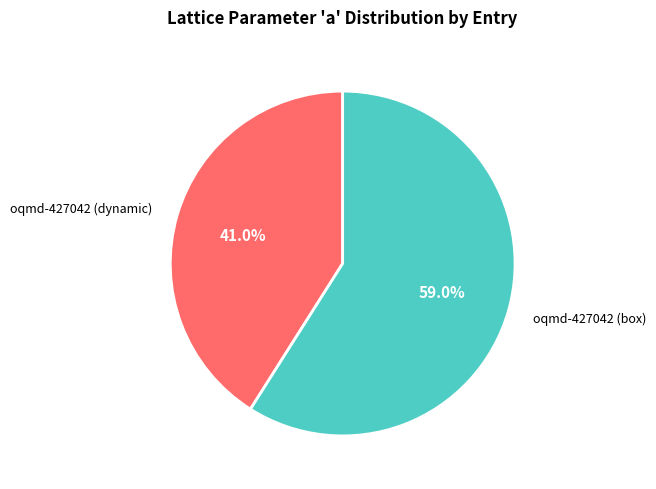

To the nearest percent, what is the difference between the largest and smallest slice percentages?

18%